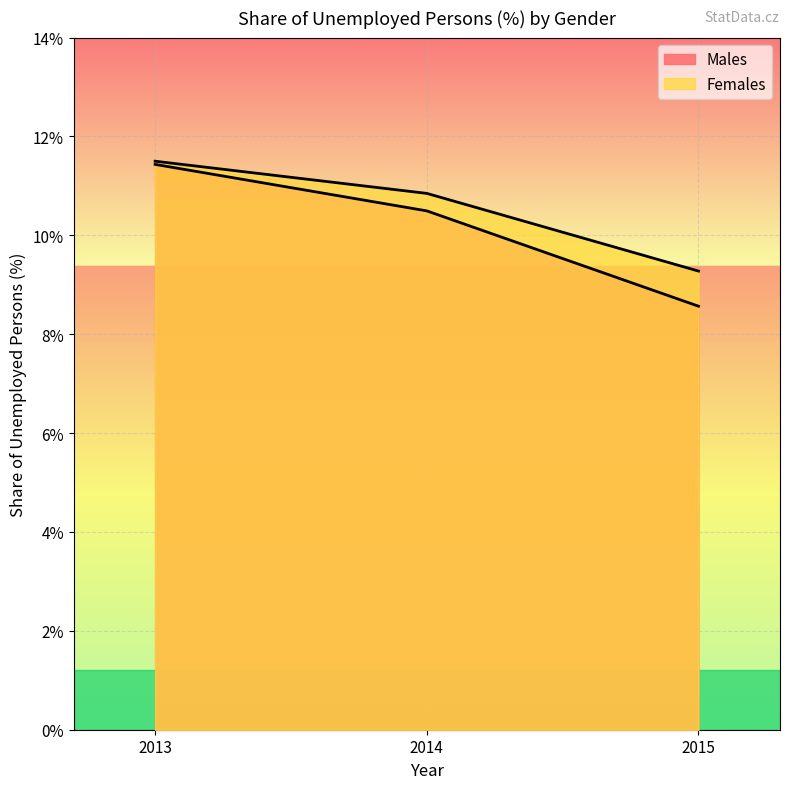

True or false: Males has a value of 11.4 at 2013.

True